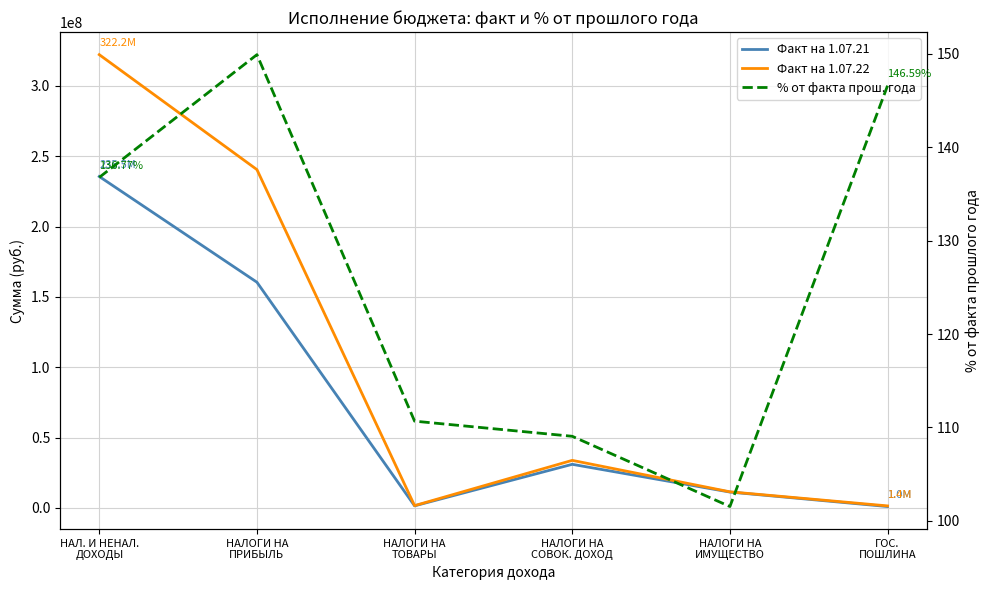

What is the sum of all Факт на 1.07.21 values?

440583310.8